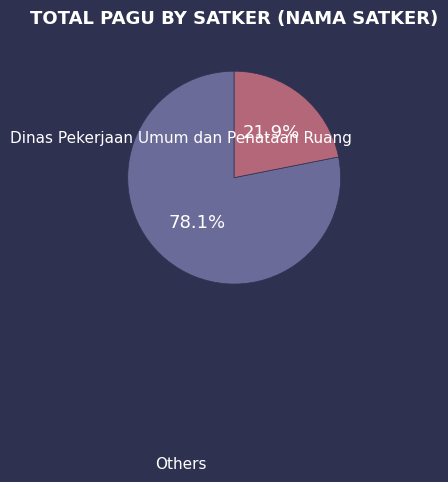

Is there a majority slice in this chart?

Yes